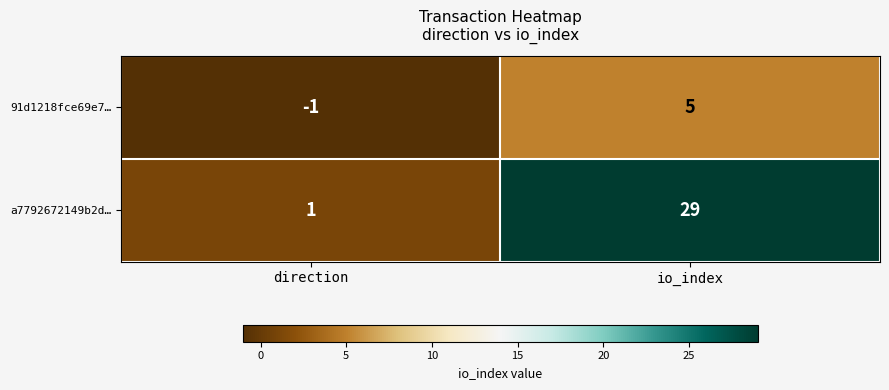

Which series has the widest spread of values?

a7792672149b2d…